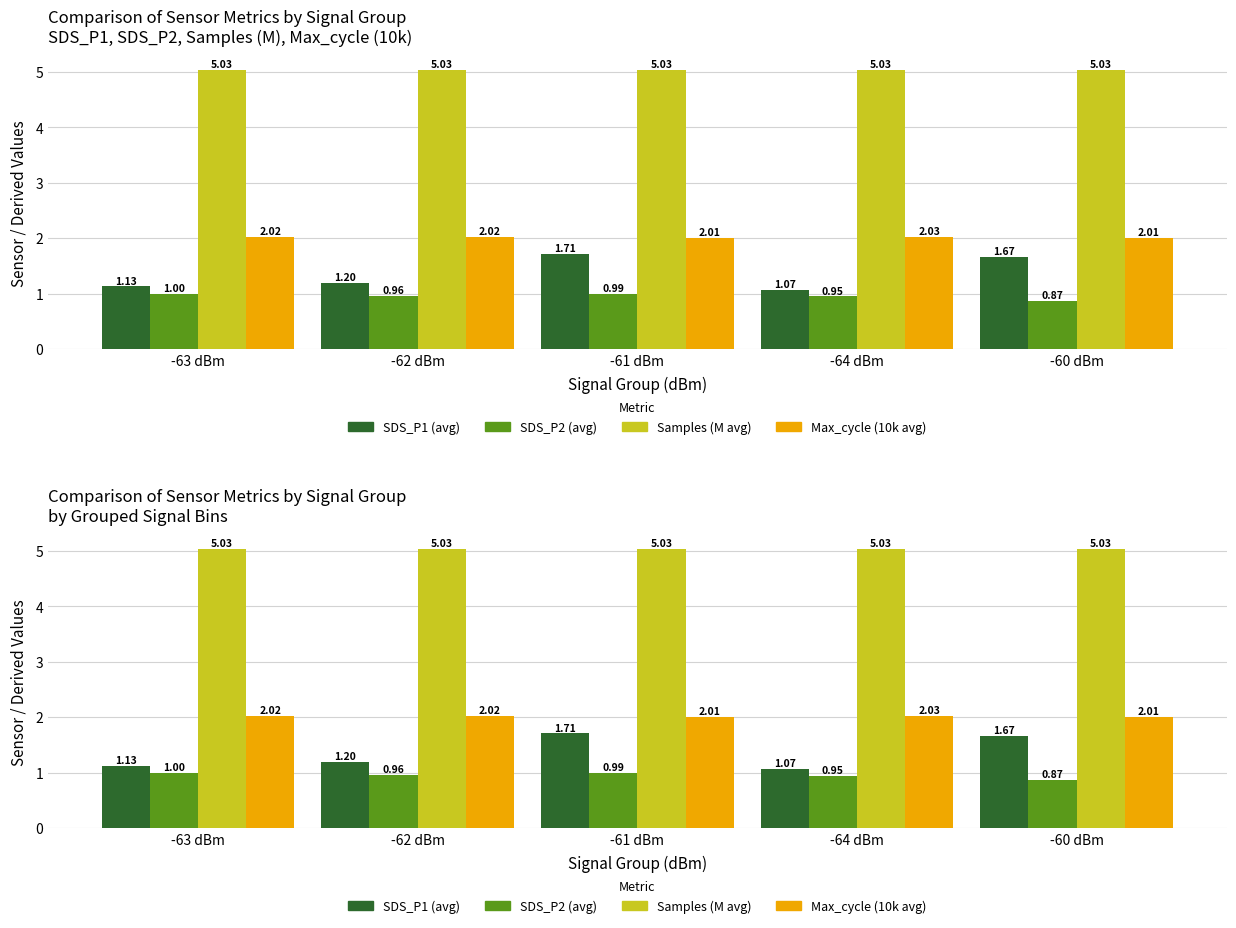

What is the value of the Max_cycle (10k avg) bar at the 2nd from the left?

2.0